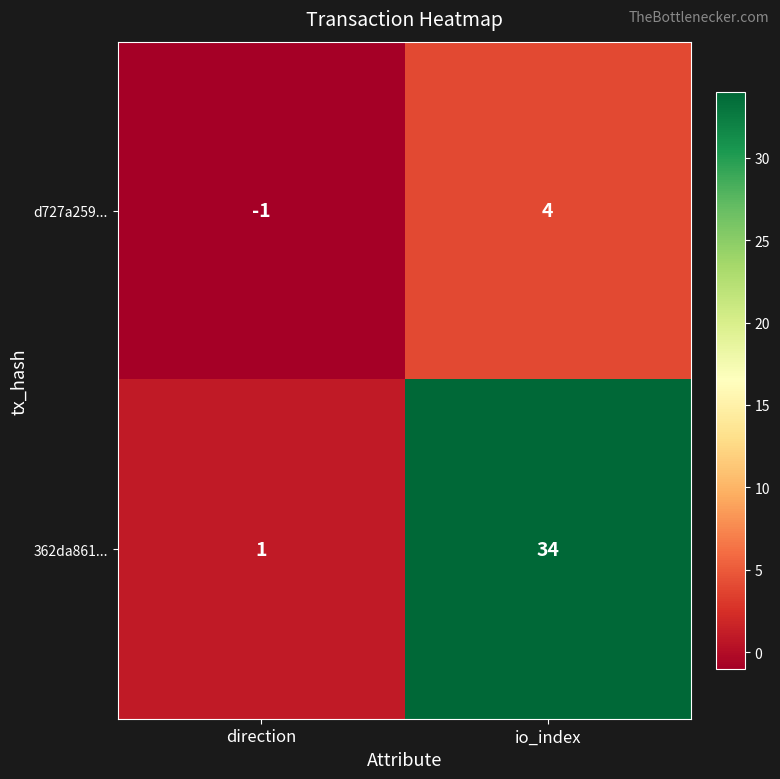

What is the difference between the maximum and minimum values in the d727a259... series?

5